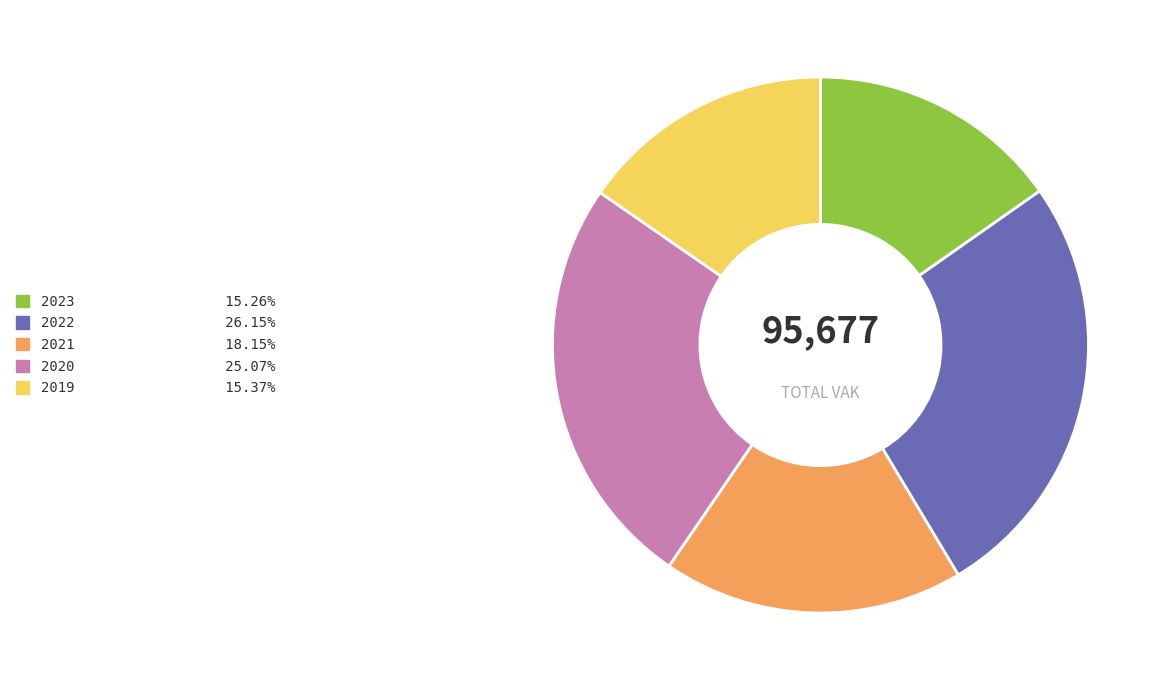

Does any single category account for the majority?

No